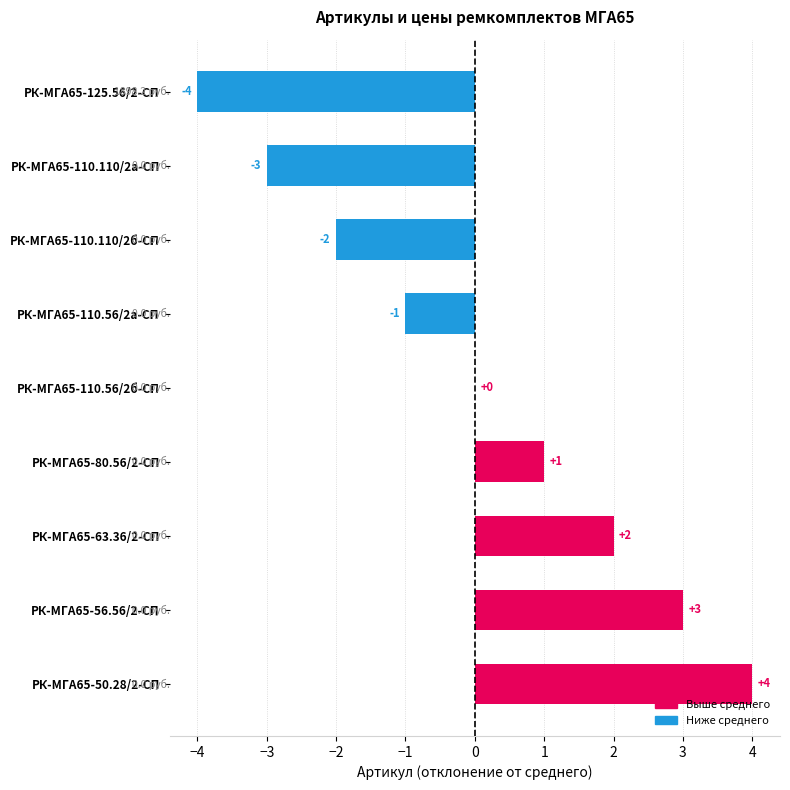

Between РК-МГА65-63.36/2-СП and РК-МГА65-110.56/2б-СП, which is larger?

РК-МГА65-63.36/2-СП